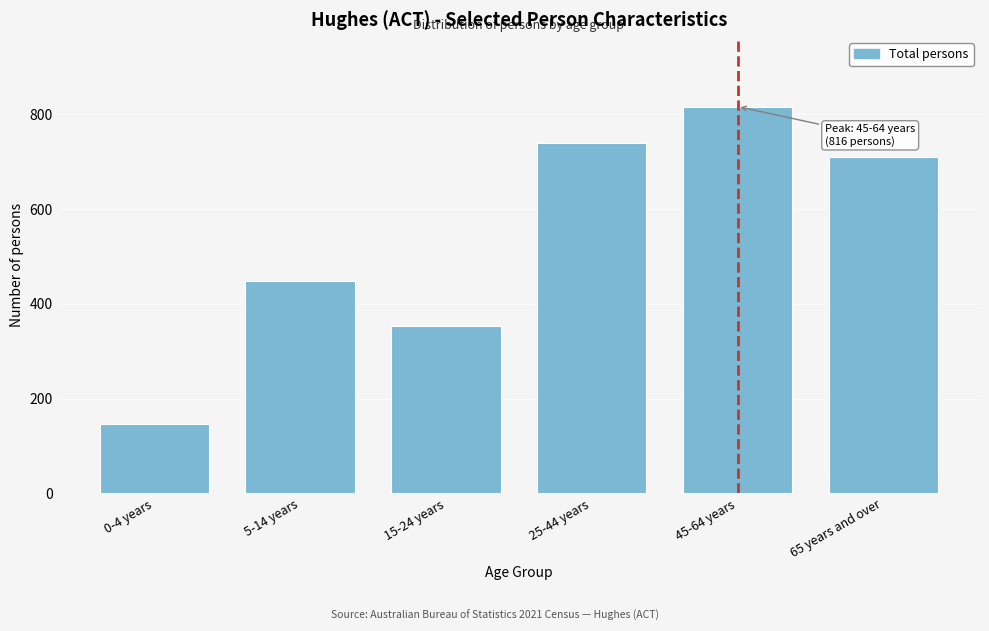

Reading left to right, what are all the values shown in this chart?

147	448	353	740	816	710